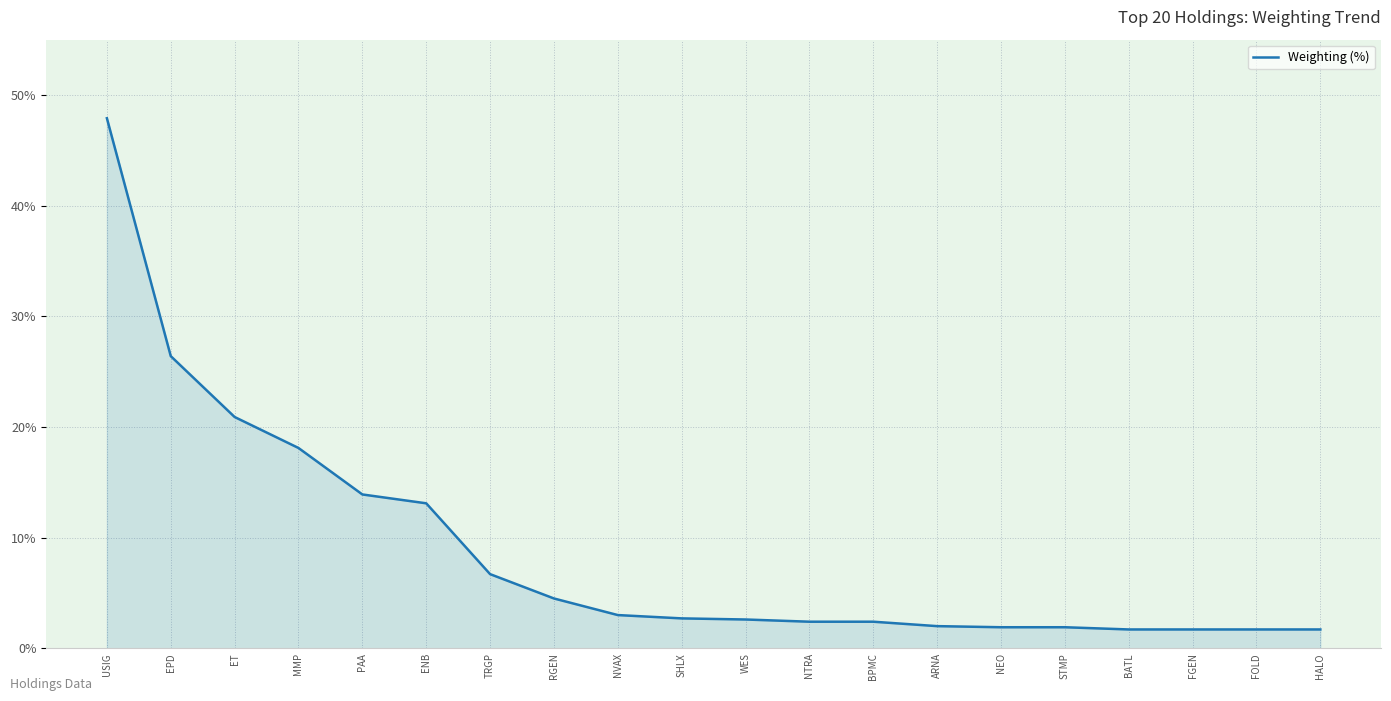

What is the ratio of the value at PAA to the value at NVAX?

4.6